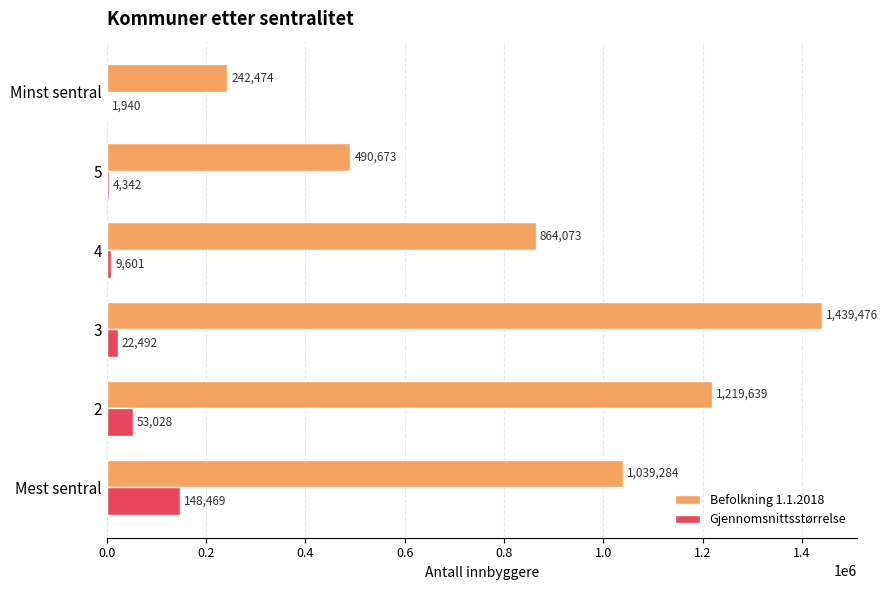

Between 3 and 5, which series saw the biggest shift?

Befolkning 1.1.2018